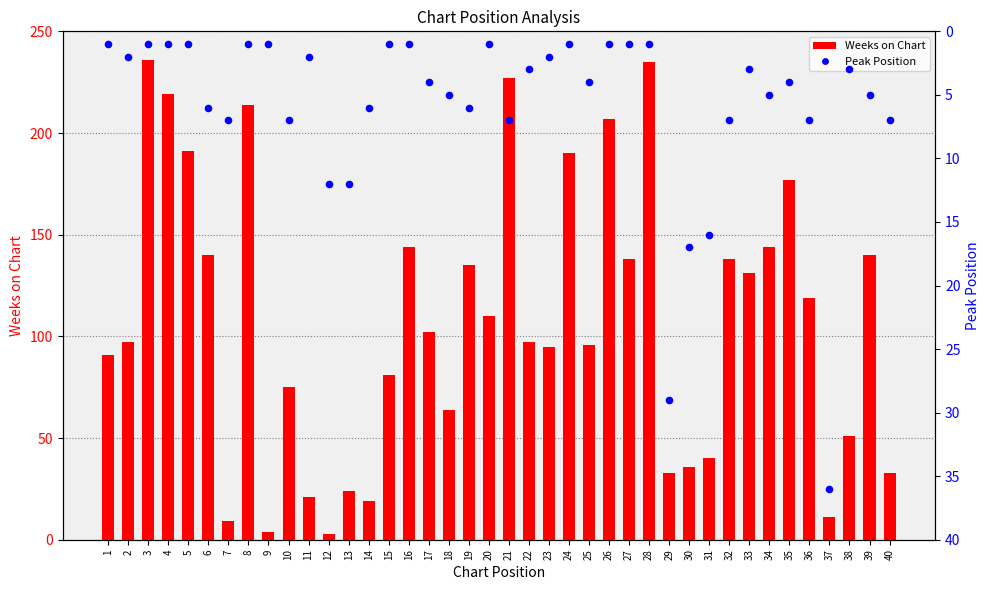

What is the total value across all series at 20?

111